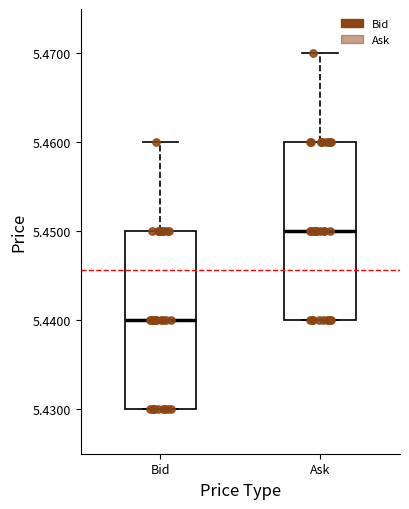

Reading left to right, transcribe this box plot: for each box, give where its median line is, the range the box spans, and where its two whiskers end, as read against the y-axis. The values are not printed on the chart, so give them approximately, as read against the axis.

Bid: median 5.44, box 5.43 to 5.45, whiskers 5.43 to 5.46
Ask: median 5.45, box 5.44 to 5.46, whiskers 5.44 to 5.47